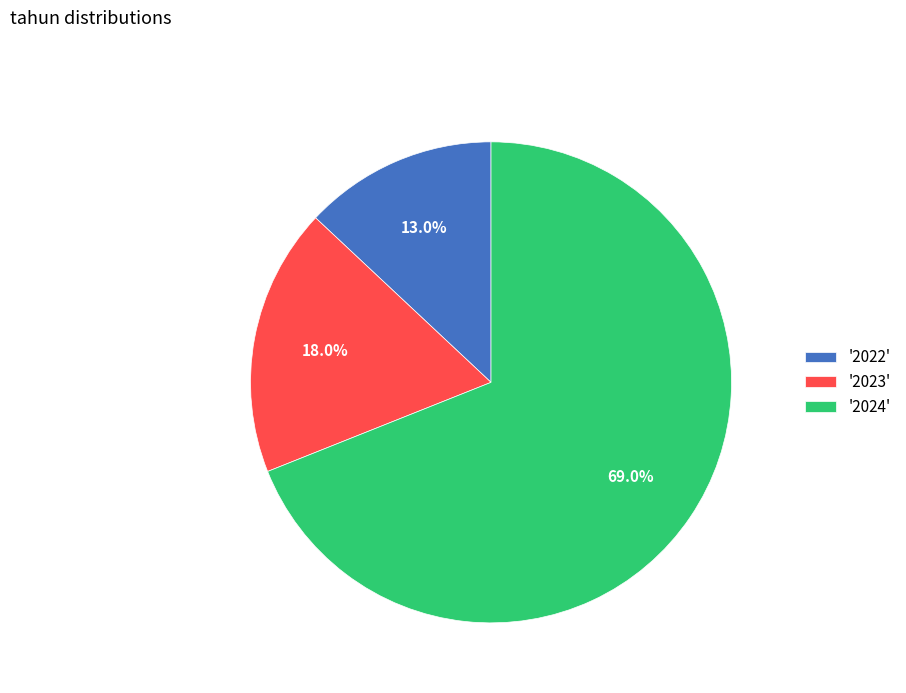

Which category accounts for the majority?

'2024'